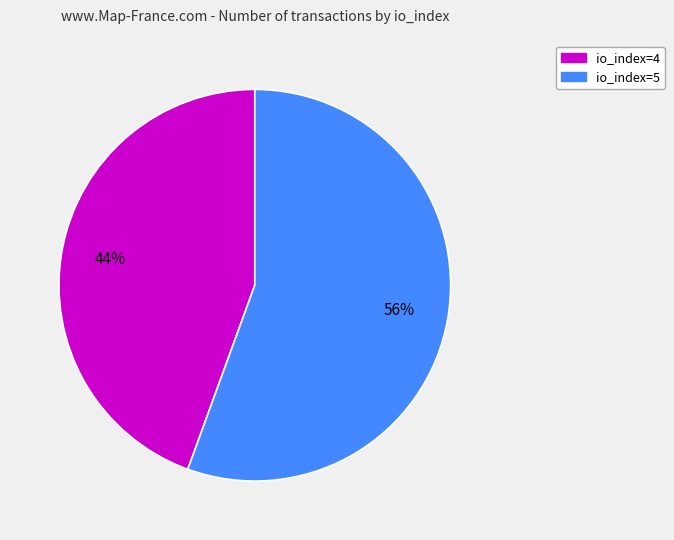

Do io_index=4 and io_index=5 together represent more than half of the pie?

Yes